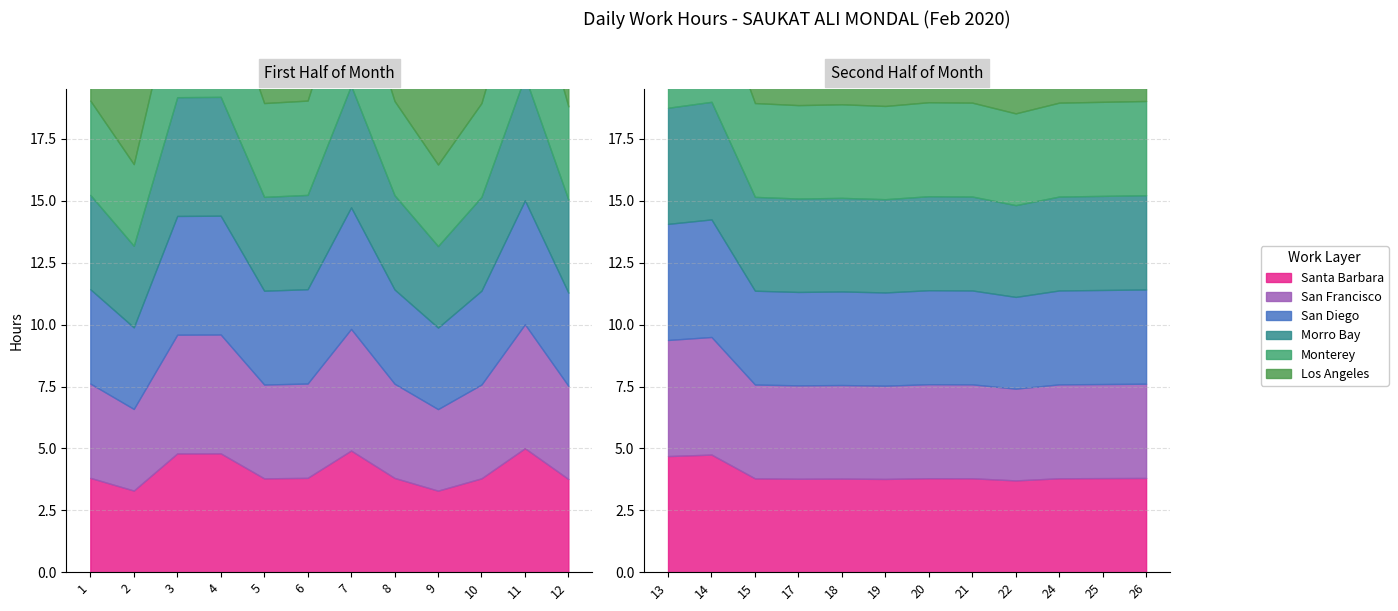

Approximately how many times larger is the value at 15 compared to 26?

1.0